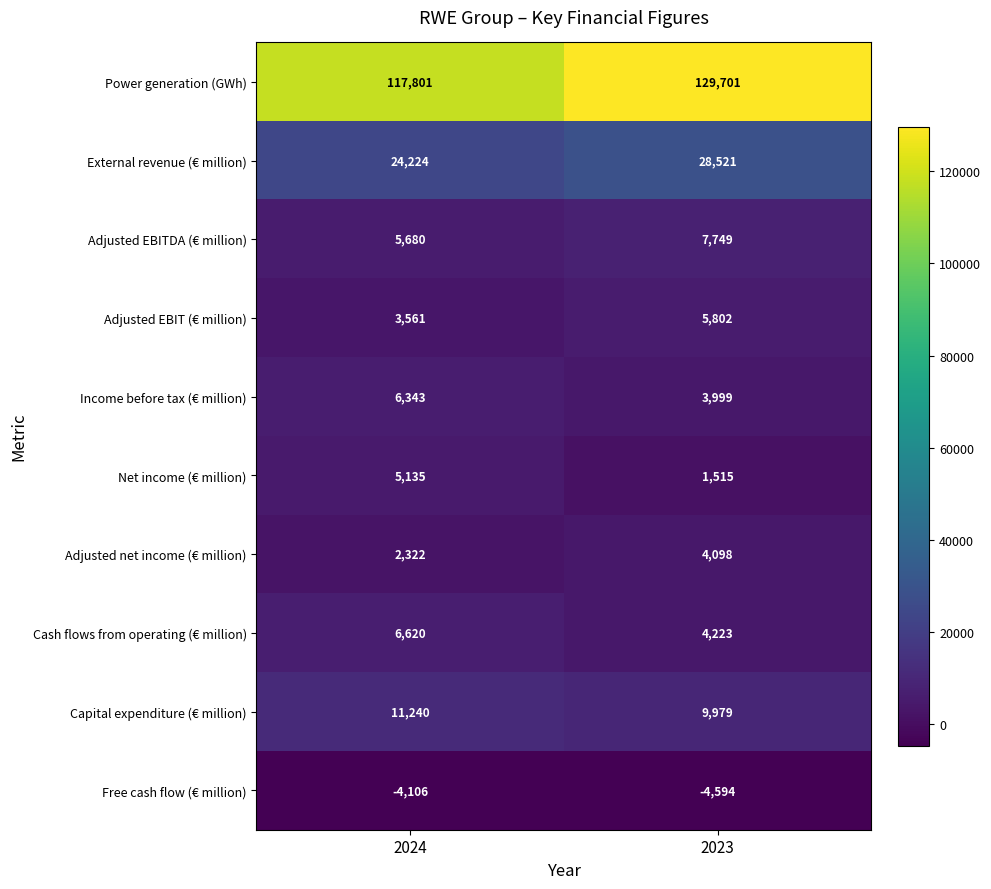

Reading left to right, list all the values displayed in this chart.

Power generation (GWh): 117801	129701
External revenue (€ million): 24224	28521
Adjusted EBITDA (€ million): 5680	7749
Adjusted EBIT (€ million): 3561	5802
Income before tax (€ million): 6343	3999
Net income (€ million): 5135	1515
Adjusted net income (€ million): 2322	4098
Cash flows from operating (€ million): 6620	4223
Capital expenditure (€ million): 11240	9979
Free cash flow (€ million): -4106	-4594